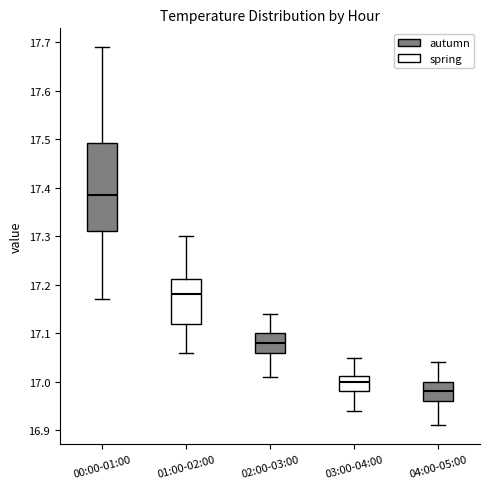

Reading left to right, read every box against the y-axis: the position of its median line, the range the box covers, and the ends of its whiskers. The values are not printed on the chart, so give them approximately, as read against the axis.

00:00-01:00: median 17.39, box 17.31 to 17.49, whiskers 17.17 to 17.69
01:00-02:00: median 17.18, box 17.12 to 17.21, whiskers 17.06 to 17.30
02:00-03:00: median 17.08, box 17.06 to 17.10, whiskers 17.01 to 17.14
03:00-04:00: median 17.00, box 16.98 to 17.01, whiskers 16.94 to 17.05
04:00-05:00: median 16.98, box 16.96 to 17.00, whiskers 16.91 to 17.04